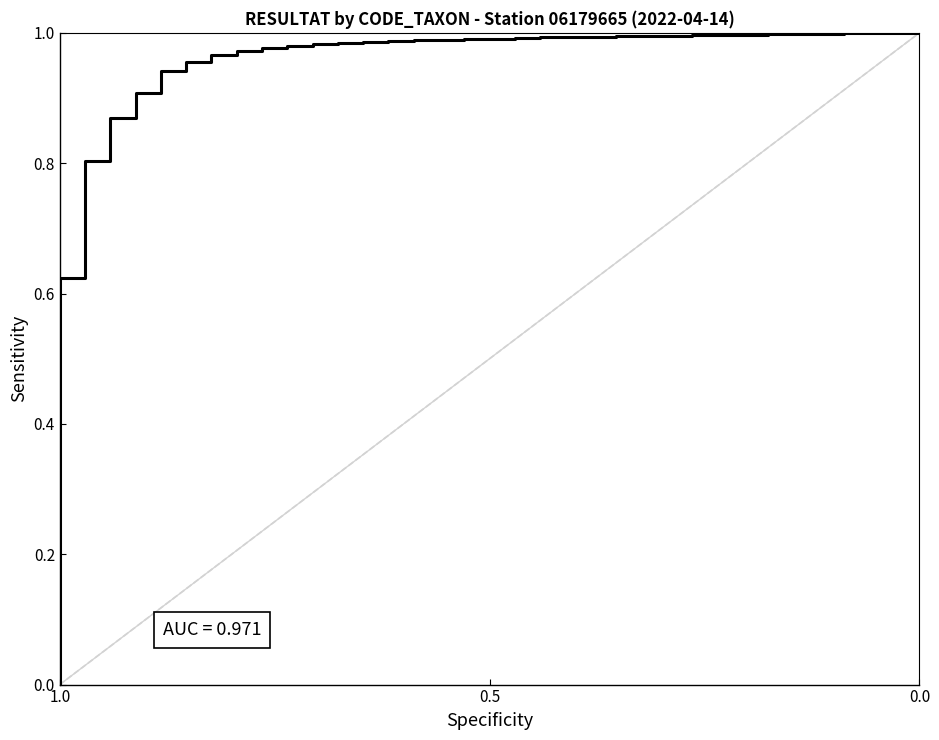

What is the difference between the second highest and second lowest values?

0.4